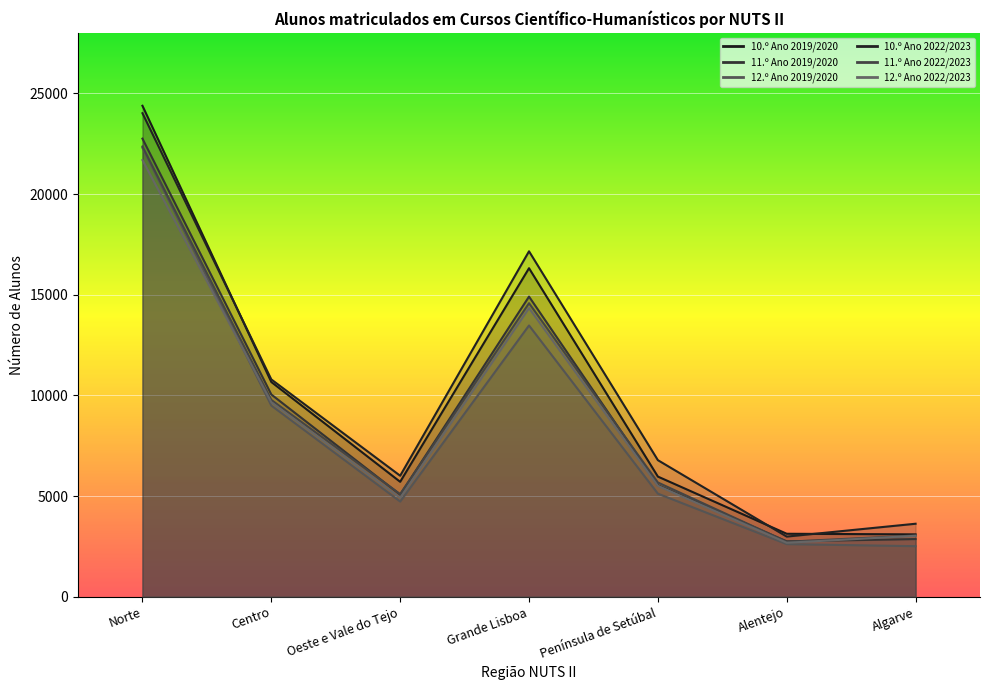

Reading right to left, what are all the values shown in this chart?

10.º Ano 2019/2020: 3100	3130	5970	16320	5711	10668	24388
11.º Ano 2019/2020: 2867	2754	5545	14910	5073	10048	22756
12.º Ano 2019/2020: 2513	2616	5122	13476	4731	9497	22297
10.º Ano 2022/2023: 3628	2990	6786	17160	6012	10796	24019
11.º Ano 2022/2023: 3047	2733	5677	14582	5100	9778	22366
12.º Ano 2022/2023: 3029	2683	5513	14339	4913	9665	21691